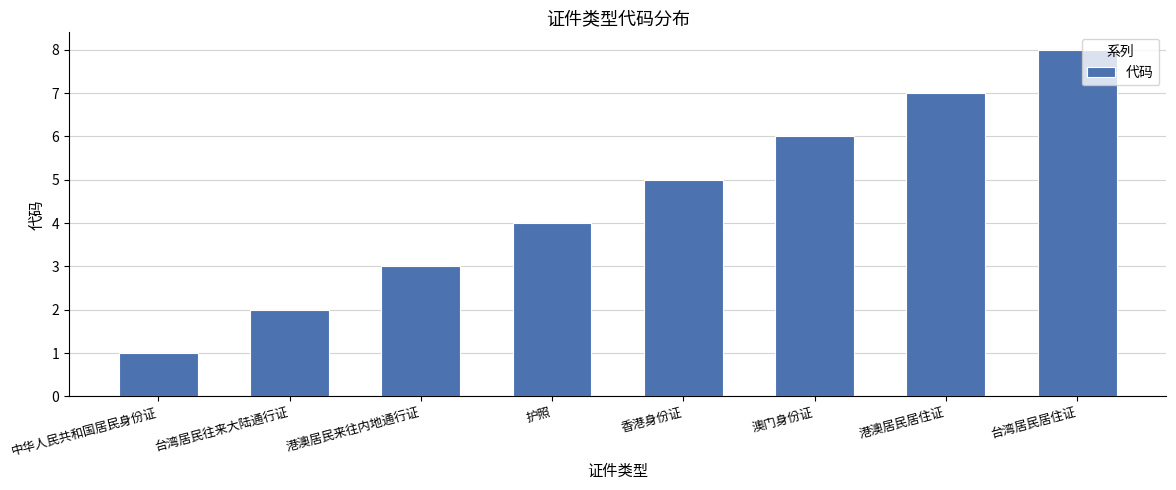

What is the minimum value shown in the chart?

1